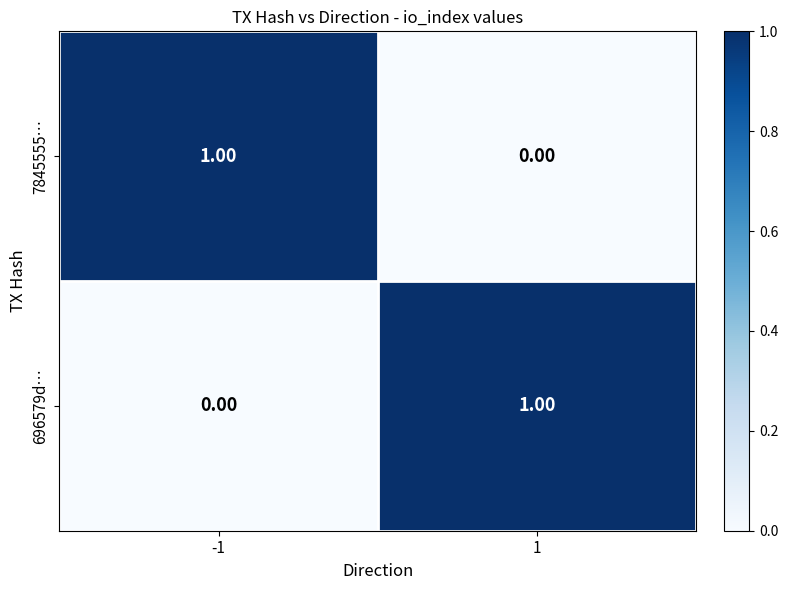

At how many categories does at least one series exceed 0?

2